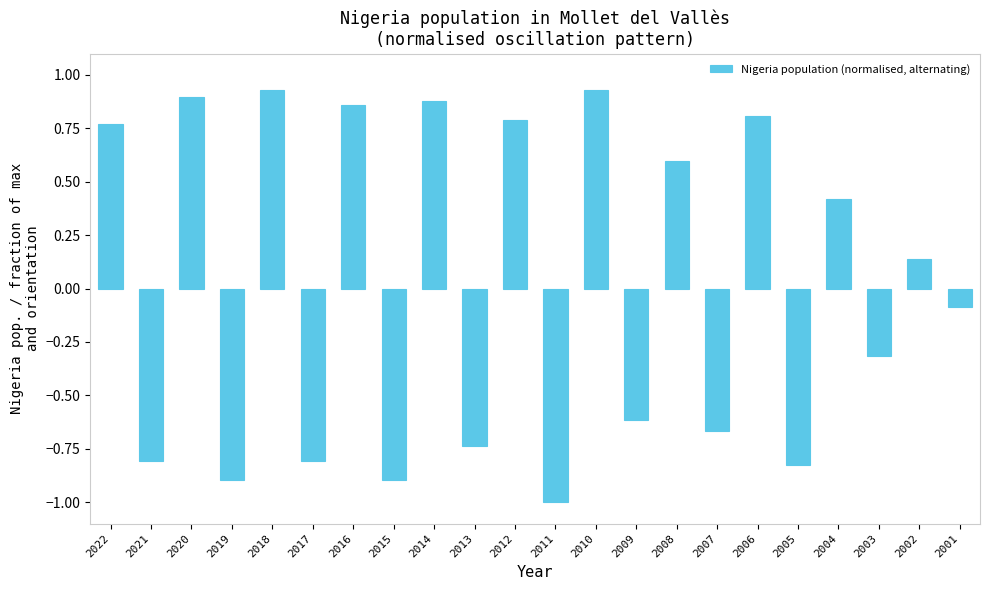

What is the difference between the values at 2011 and 2007?

0.3